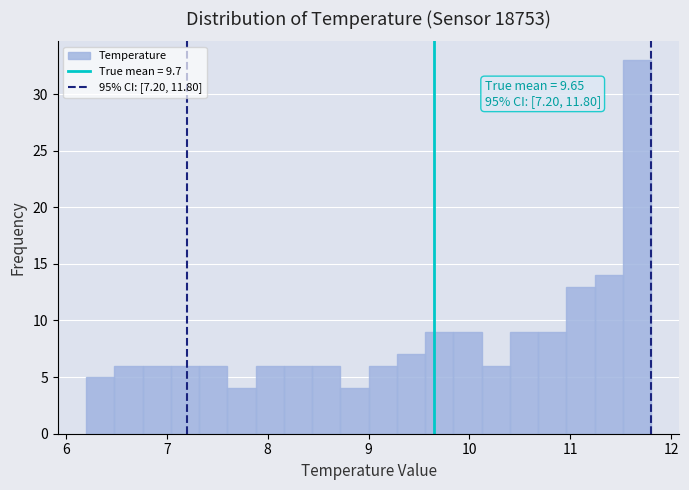

Around what value on the x-axis is the tallest bar? Give the approximate position of its centre, as read against the axis.

11.7